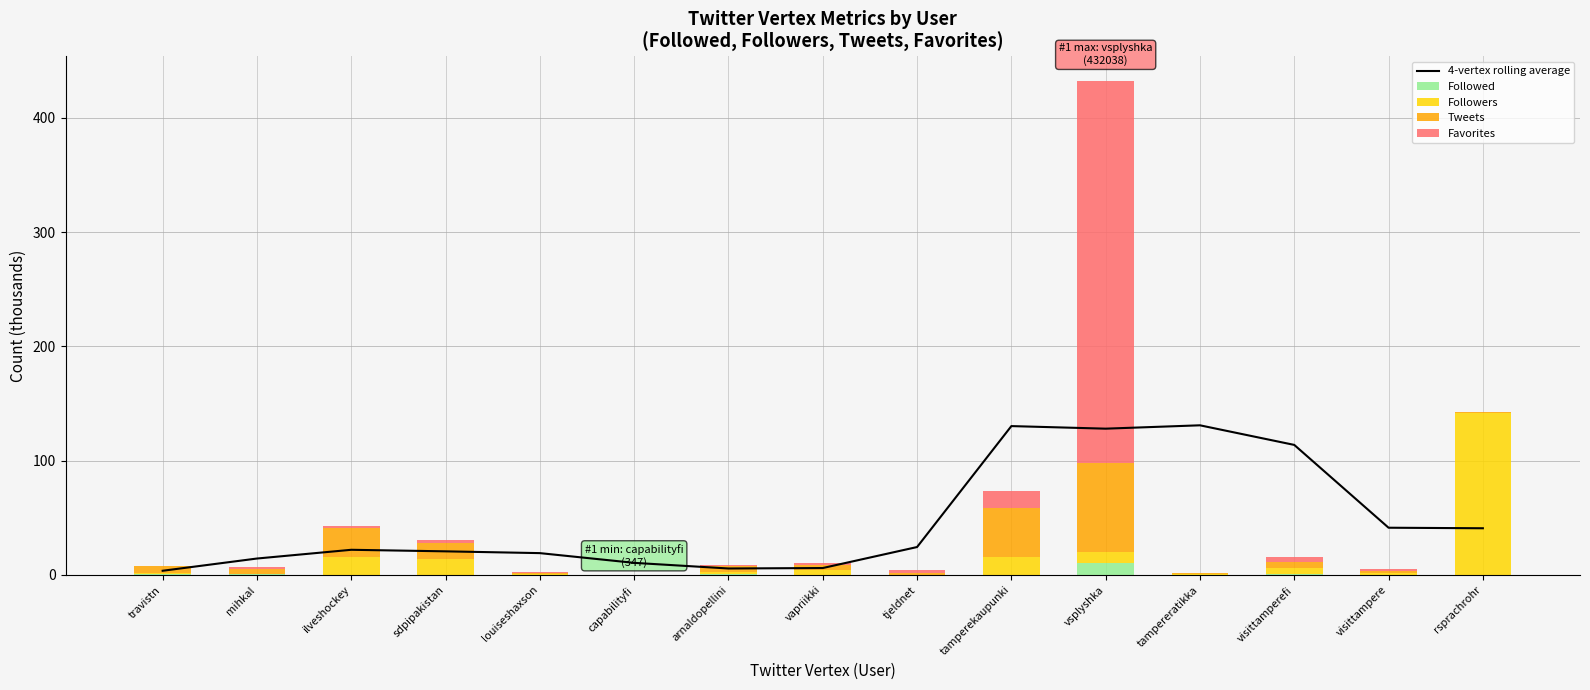

What is the label of the 7th bar from the left?

arnaldopellini